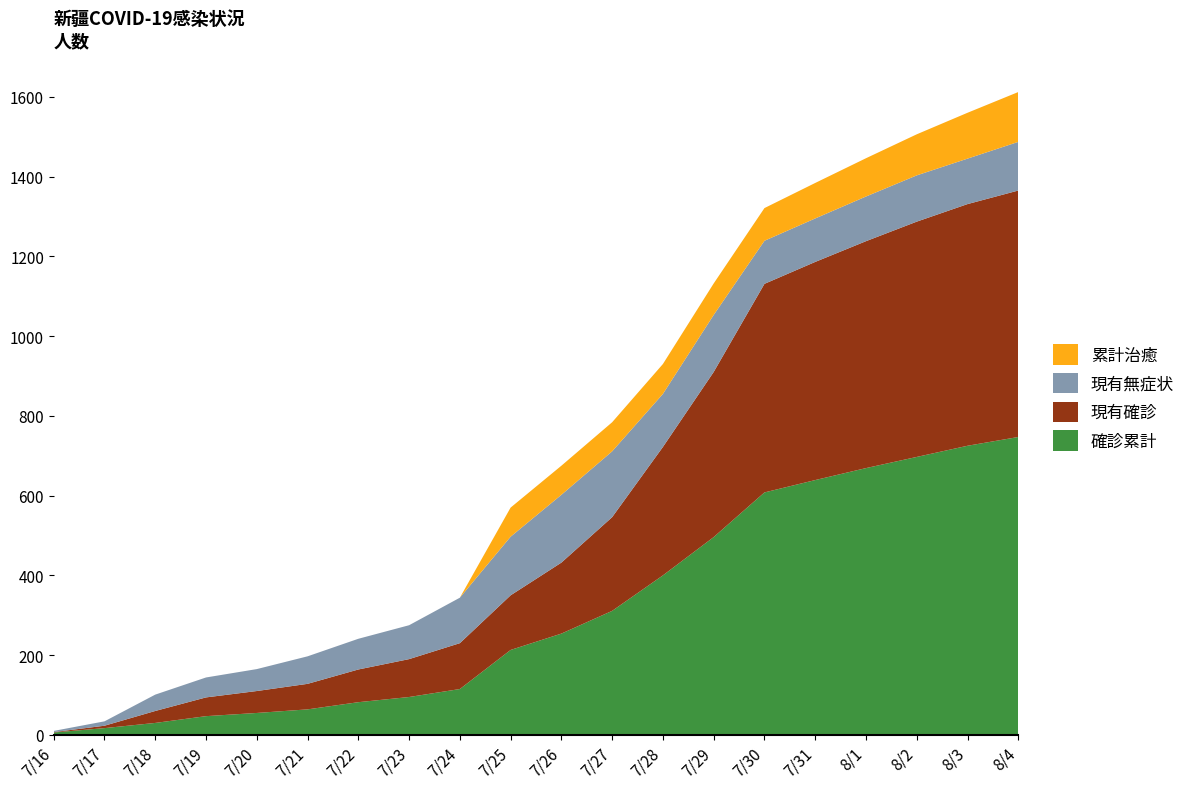

Reading left to right, transcribe all the data shown in this chart.

確診累計: 7/16=6	7/17=17	7/18=30	7/19=47	7/20=55	7/21=64	7/22=82	7/23=95	7/24=115	7/25=213	7/26=254	7/27=311	7/28=400	7/29=496	7/30=608	7/31=639	8/1=669	8/2=697	8/3=725	8/4=747
現有確診: 7/16=1	7/17=6	7/18=30	7/19=47	7/20=55	7/21=64	7/22=82	7/23=95	7/24=115	7/25=137	7/26=178	7/27=235	7/28=322	7/29=414	7/30=523	7/31=547	8/1=569	8/2=590	8/3=606	8/4=618
現有無症状: 7/16=3	7/17=11	7/18=41	7/19=50	7/20=55	7/21=69	7/22=77	7/23=85	7/24=114	7/25=147	7/26=170	7/27=165	7/28=133	7/29=143	7/30=108	7/31=109	8/1=112	8/2=116	8/3=114	8/4=122
累計治癒: 7/16=0	7/17=0	7/18=0	7/19=0	7/20=0	7/21=0	7/22=0	7/23=0	7/24=0	7/25=73	7/26=73	7/27=73	7/28=75	7/29=79	7/30=82	7/31=89	8/1=96	8/2=103	8/3=115	8/4=125